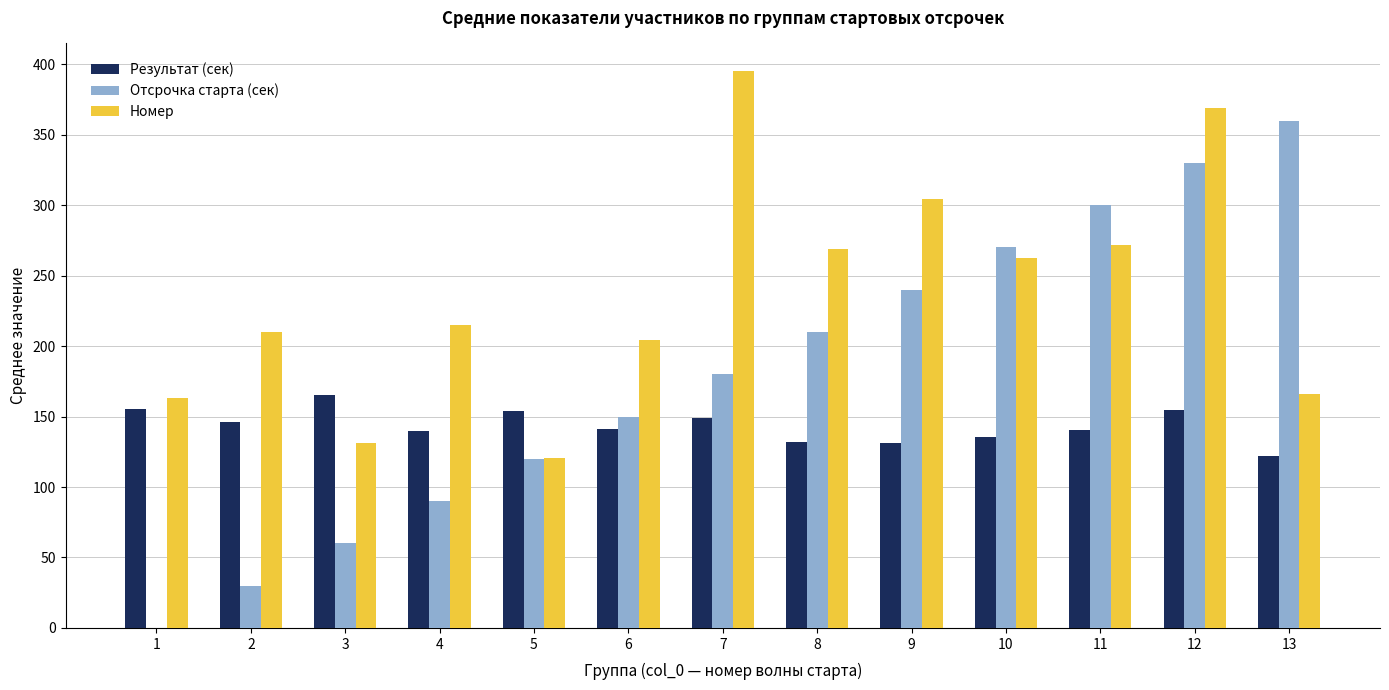

Count the number of categories in the chart.

13